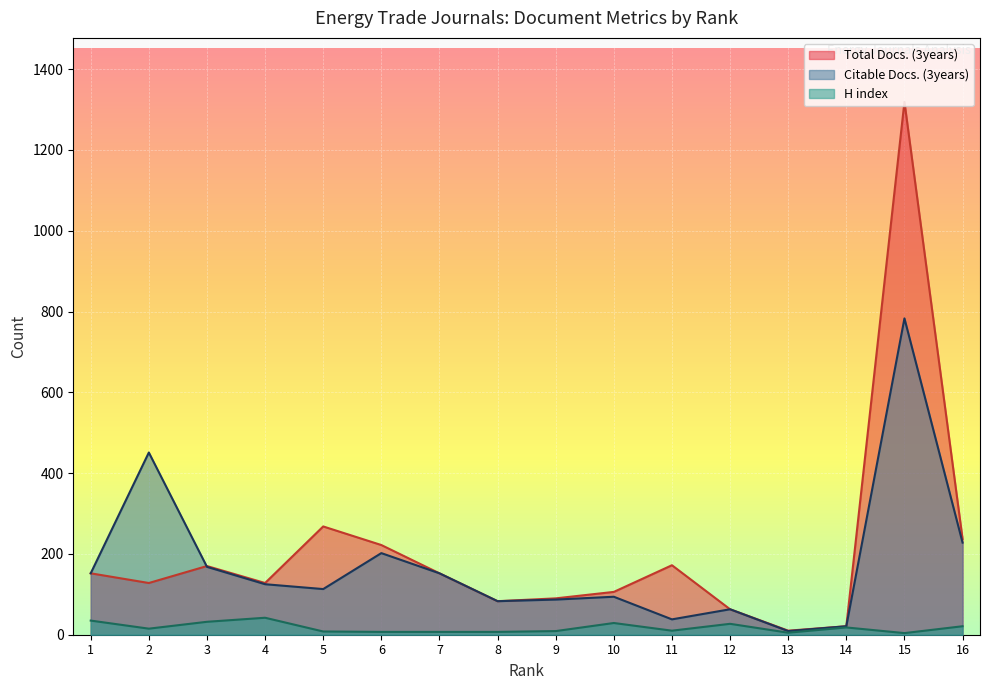

Is it true that Citable Docs. (3years) equals 168 at 3?

True